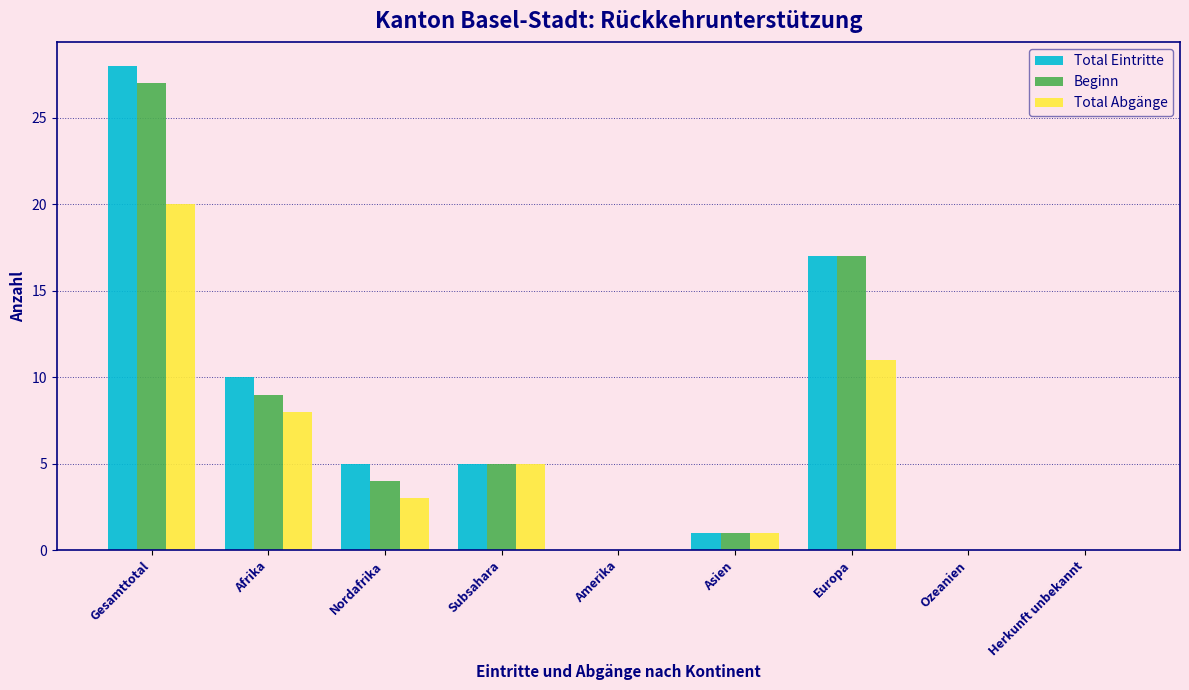

Reading right to left, what are all the values shown in this chart?

Total Eintritte: Herkunft unbekannt=0	Ozeanien=0	Europa=17	Asien=1	Amerika=0	Subsahara=5	Nordafrika=5	Afrika=10	Gesamttotal=28
Beginn: Herkunft unbekannt=0	Ozeanien=0	Europa=17	Asien=1	Amerika=0	Subsahara=5	Nordafrika=4	Afrika=9	Gesamttotal=27
Total Abgänge: Herkunft unbekannt=0	Ozeanien=0	Europa=11	Asien=1	Amerika=0	Subsahara=5	Nordafrika=3	Afrika=8	Gesamttotal=20